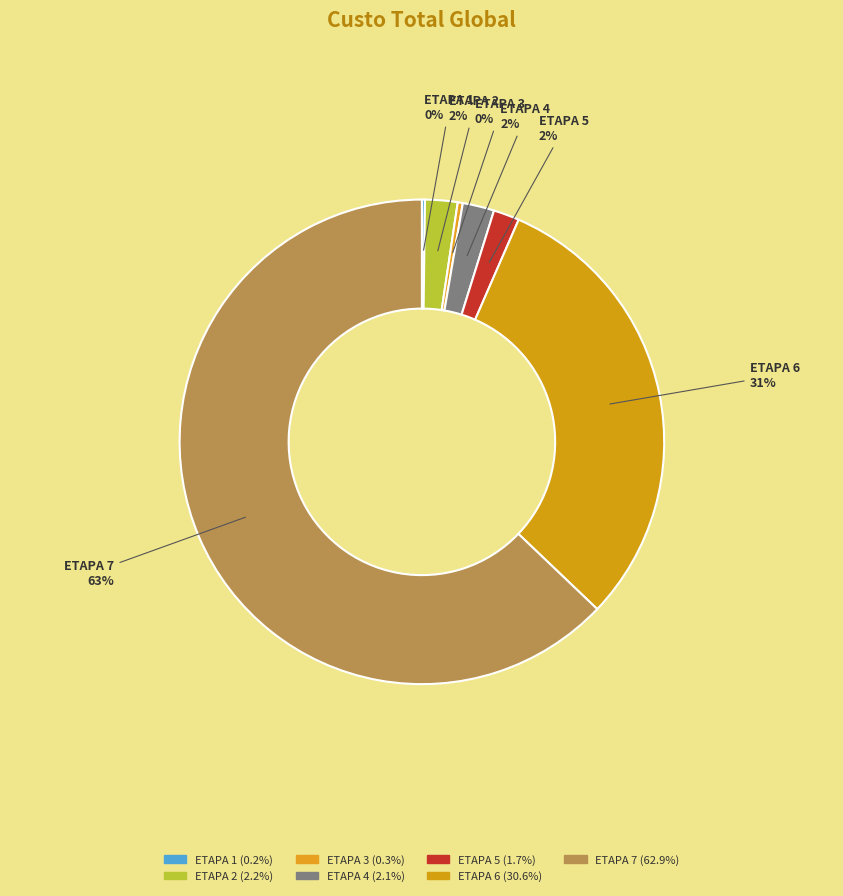

The ETAPA 6 slice represents 41% of the pie. True or false?

False